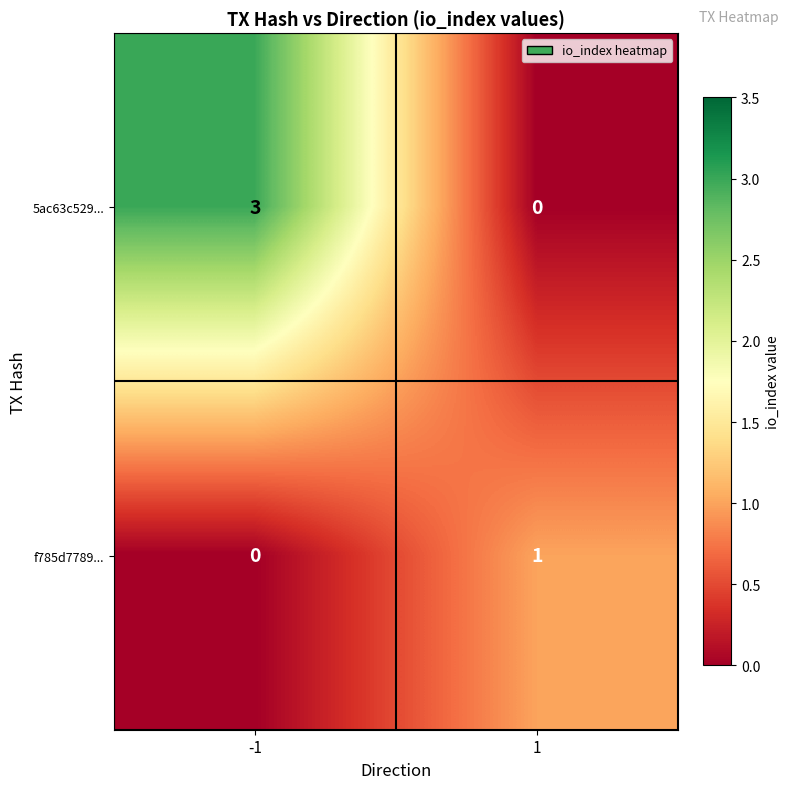

Between -1 and 1, which series saw the biggest shift?

5ac63c529...